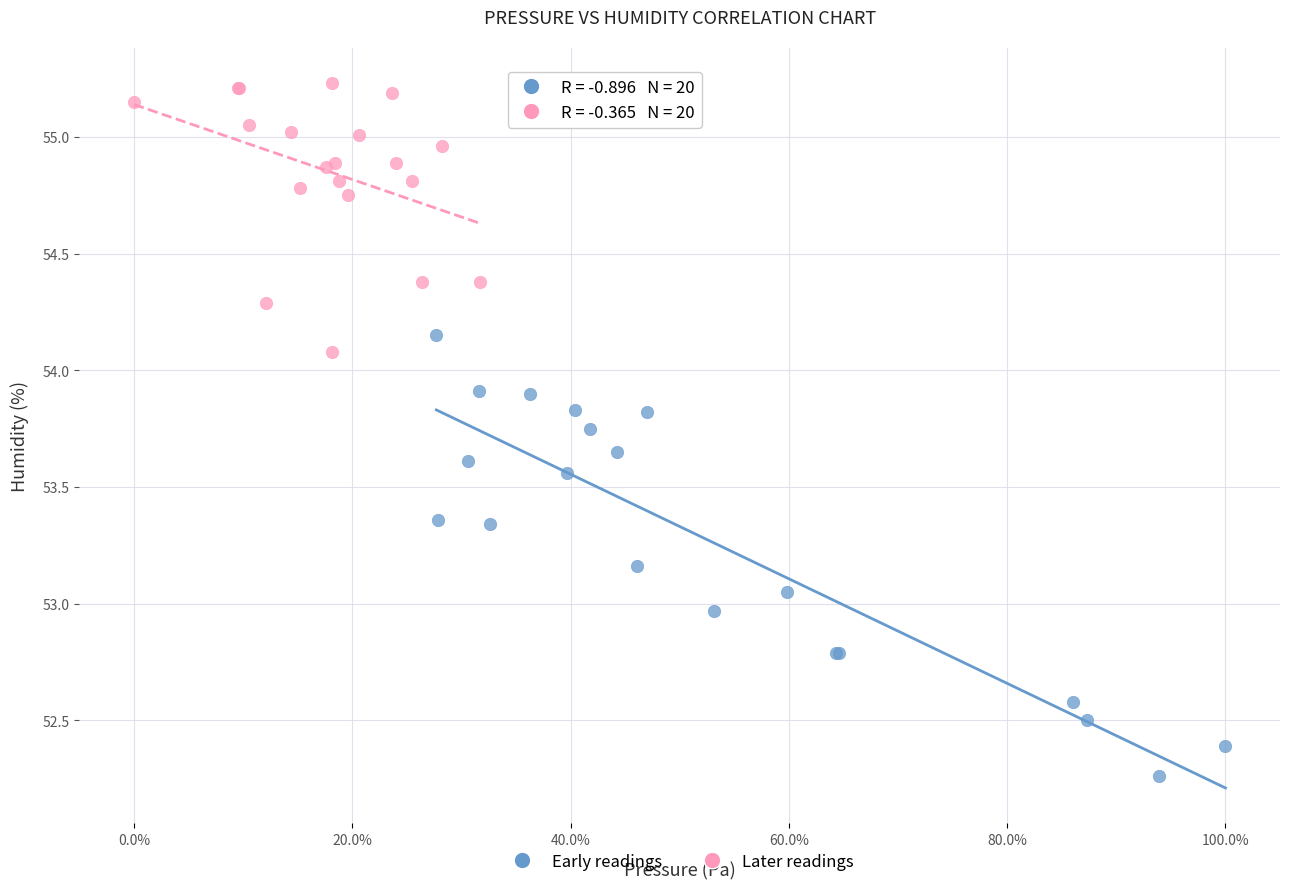

Which series contains the highest Y value?

Later readings